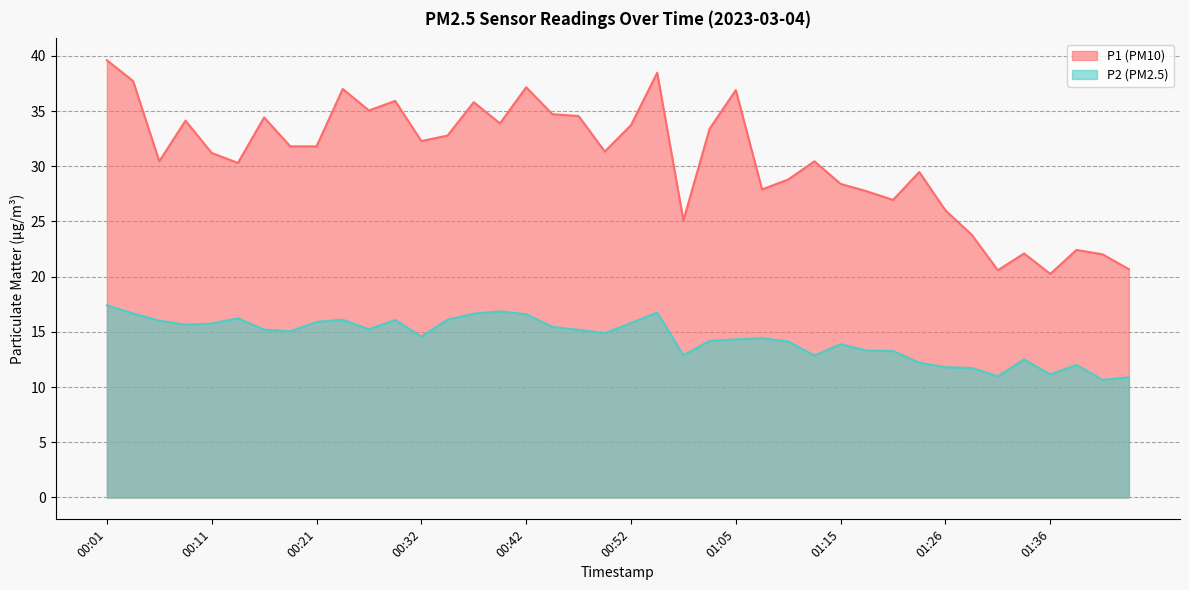

What is the sum of all P2 values?

577.2